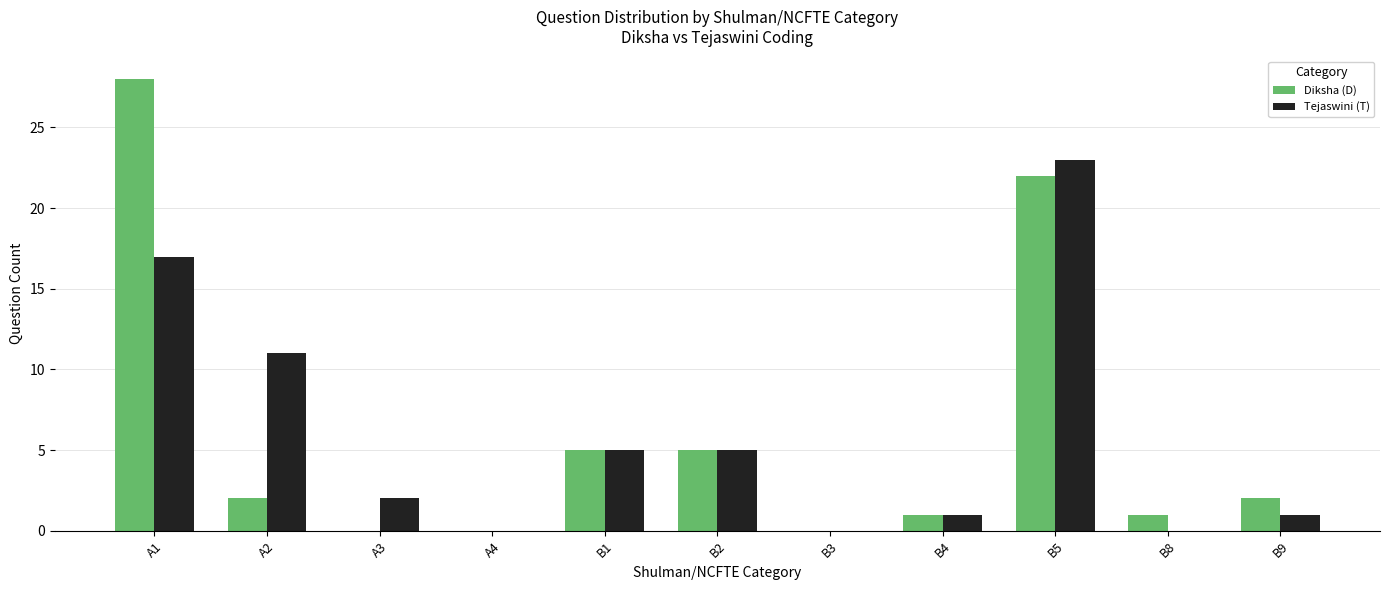

Which series has the largest range (max minus min)?

Diksha (D)